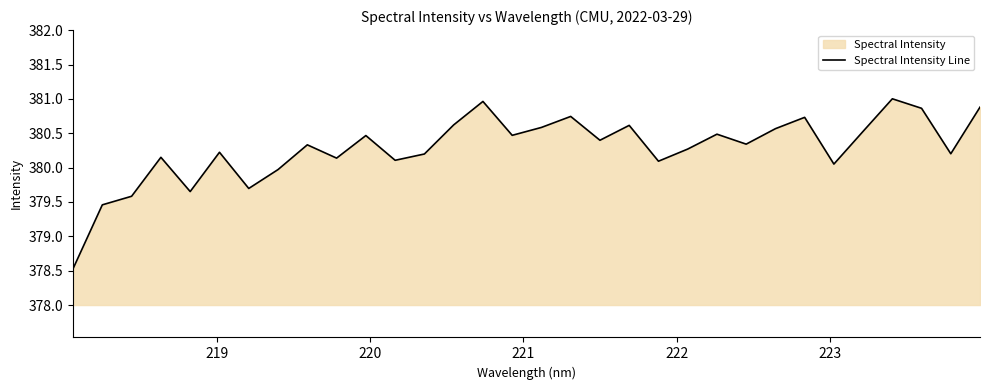

What is the maximum value shown in the chart?

381.0